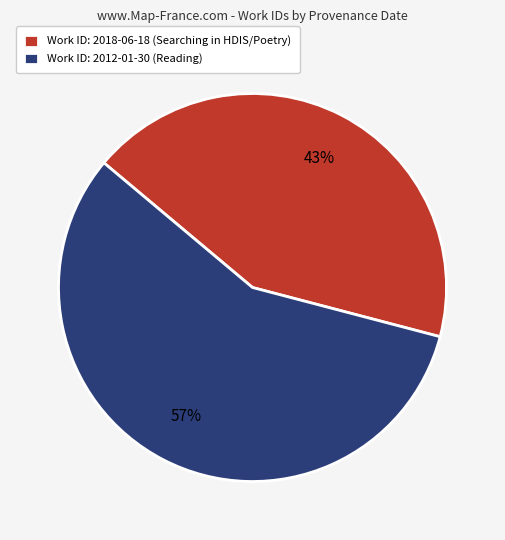

Which slice is the smallest?

Work ID: 2018-06-18 (Searching in HDIS/Poetry)